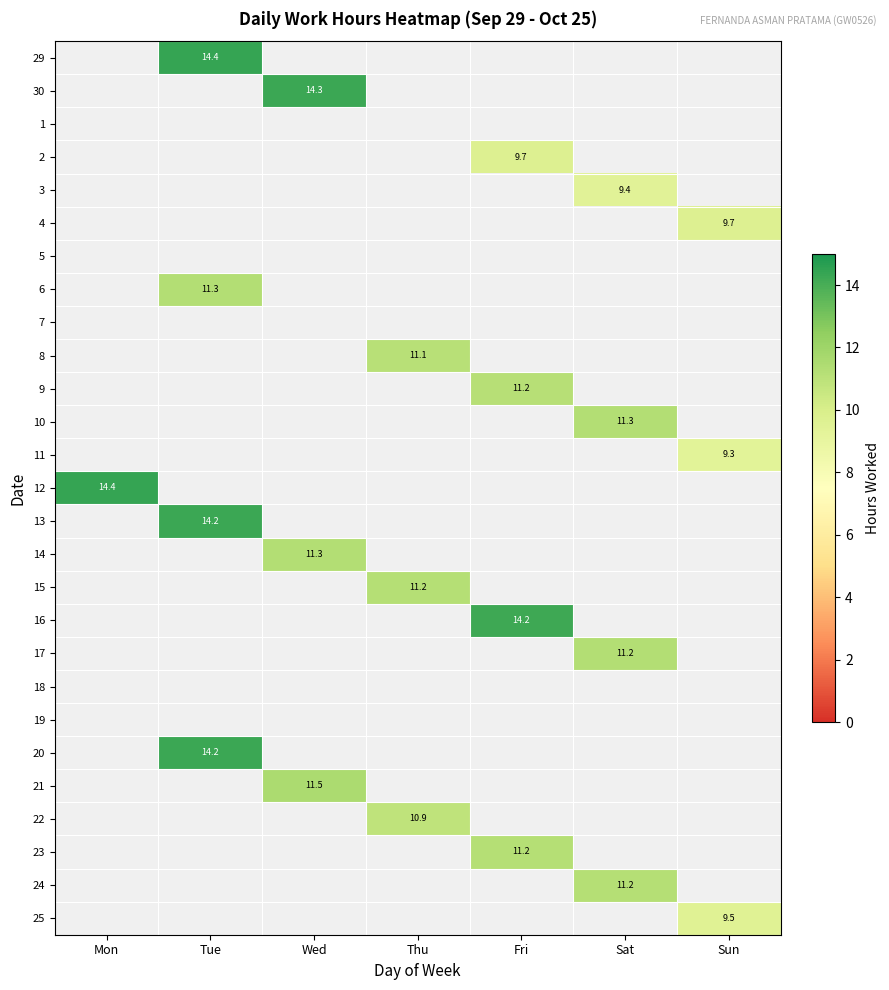

How many categories are shown in the chart?

7